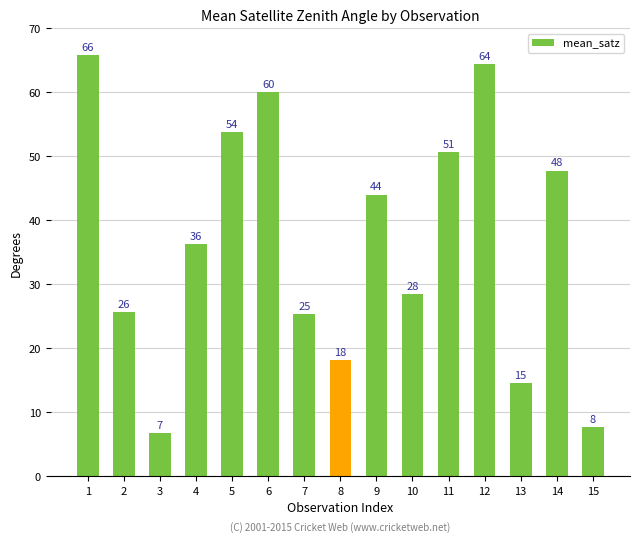

What is the approximate value at 14?

47.8